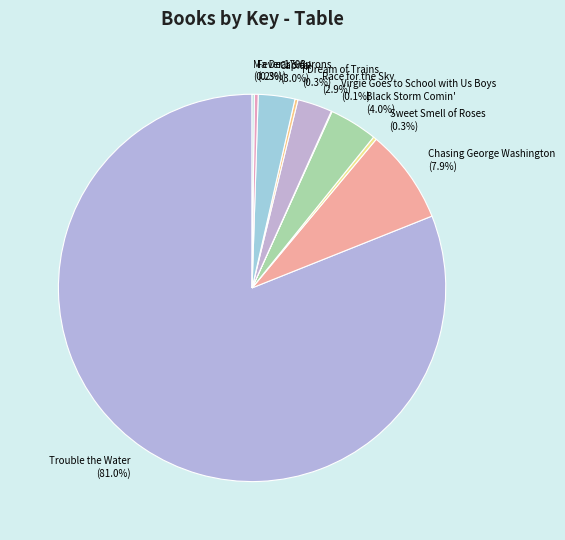

What percentage do Sweet Smell of Roses and Race for the Sky together represent?

3.2%